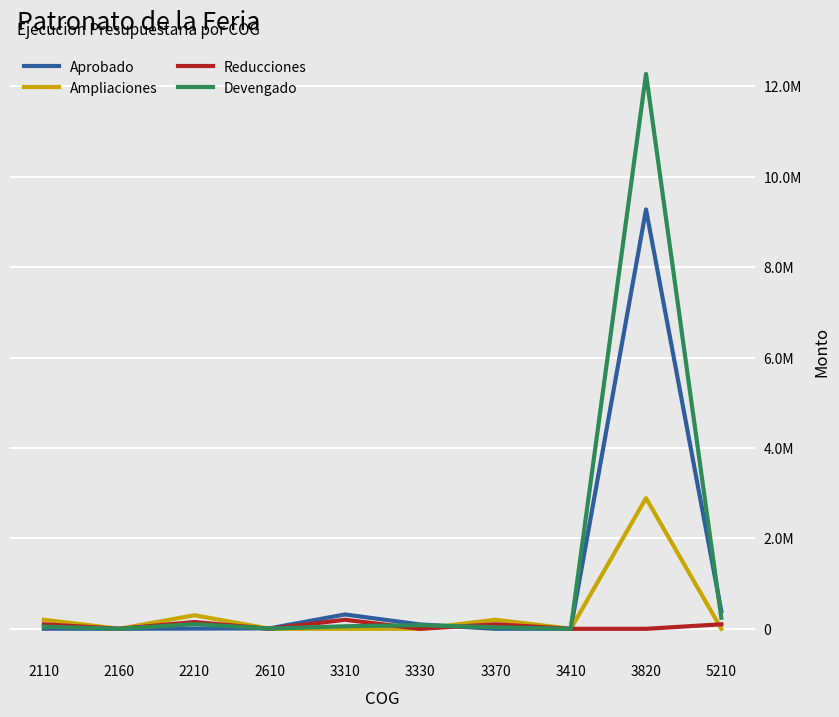

Does the chart have visible grid lines?

Yes